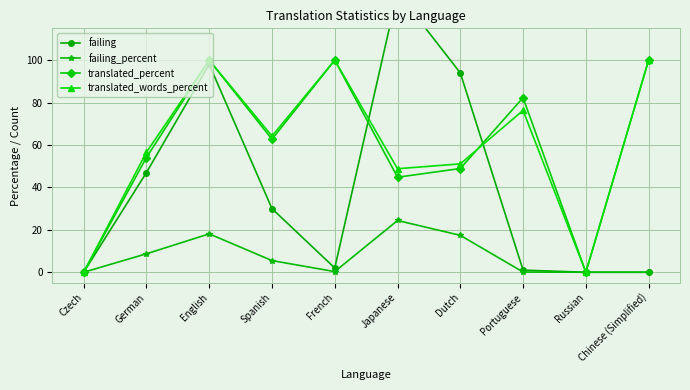

Where does the translated_words_percent series first go above 64?

English